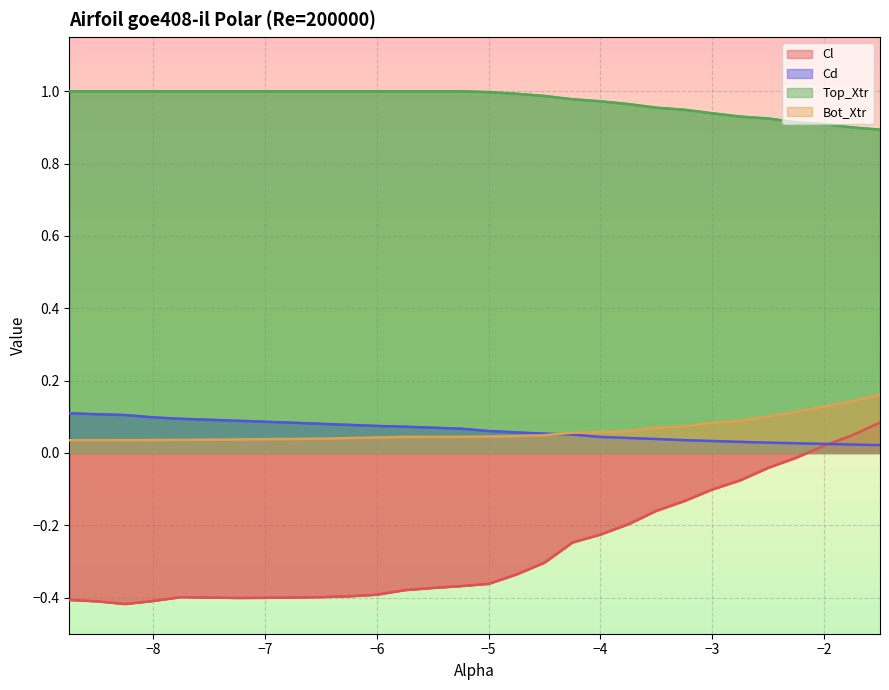

How many distinct data groups are displayed?

4